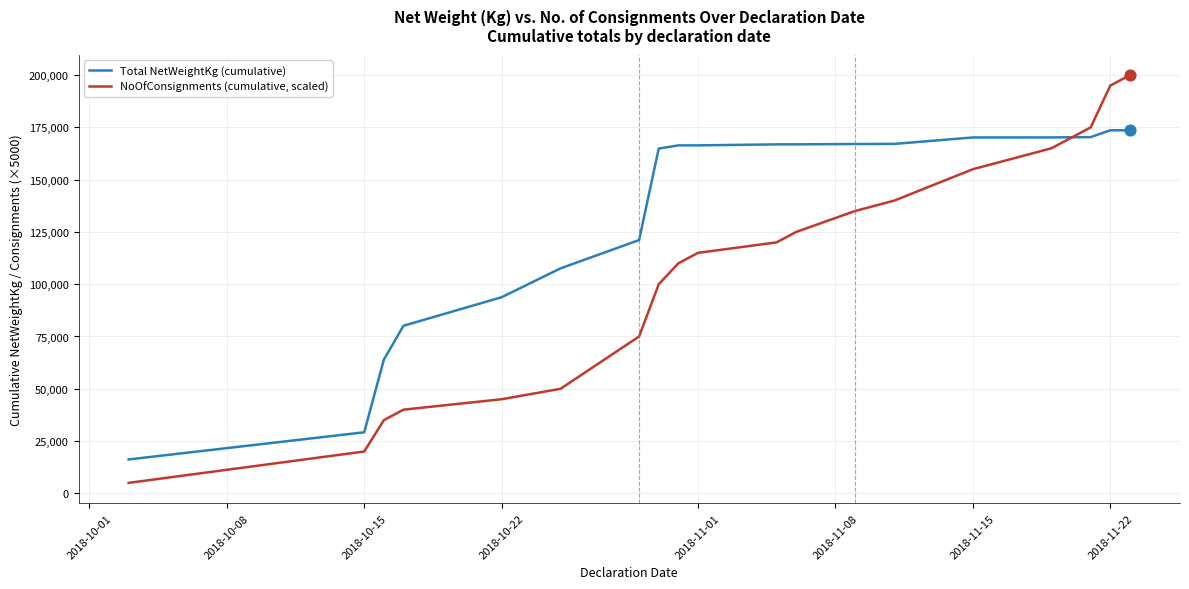

What are all the series names shown in the legend?

Total NetWeightKg (cumulative), NoOfConsignments (cumulative, scaled)